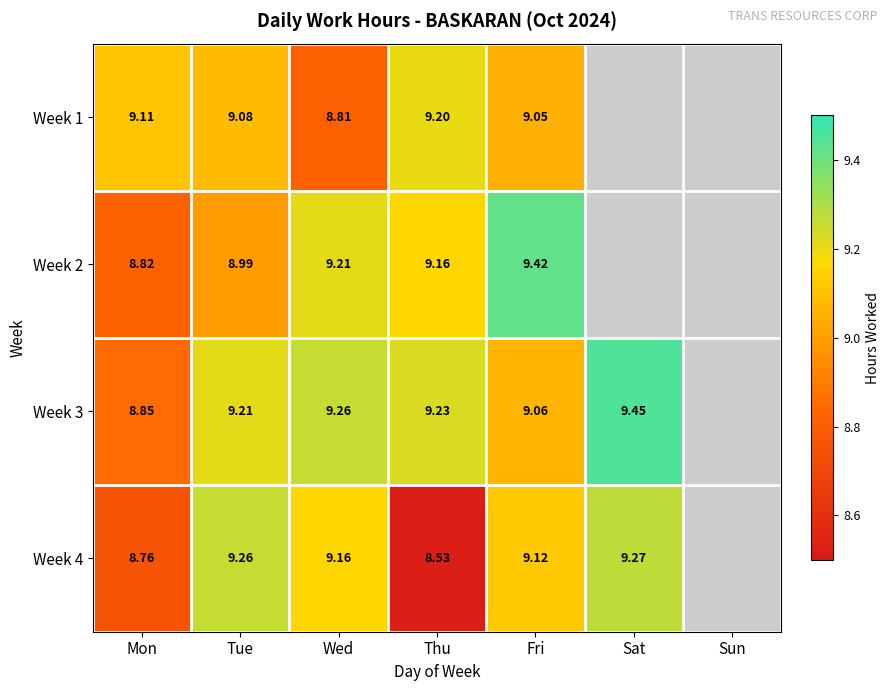

The Week 4 series shows 4.9 at Mon. True or false?

False